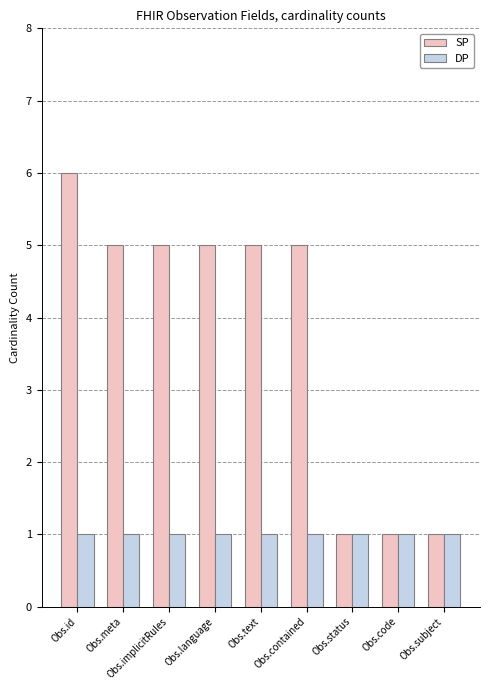

Which category has the highest value across all series?

Obs.id